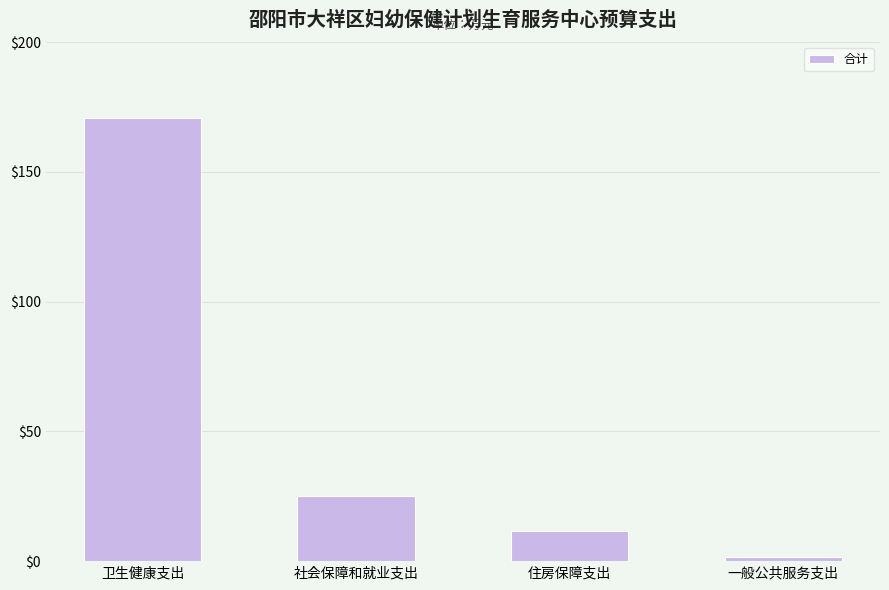

Are the bars horizontal?

No